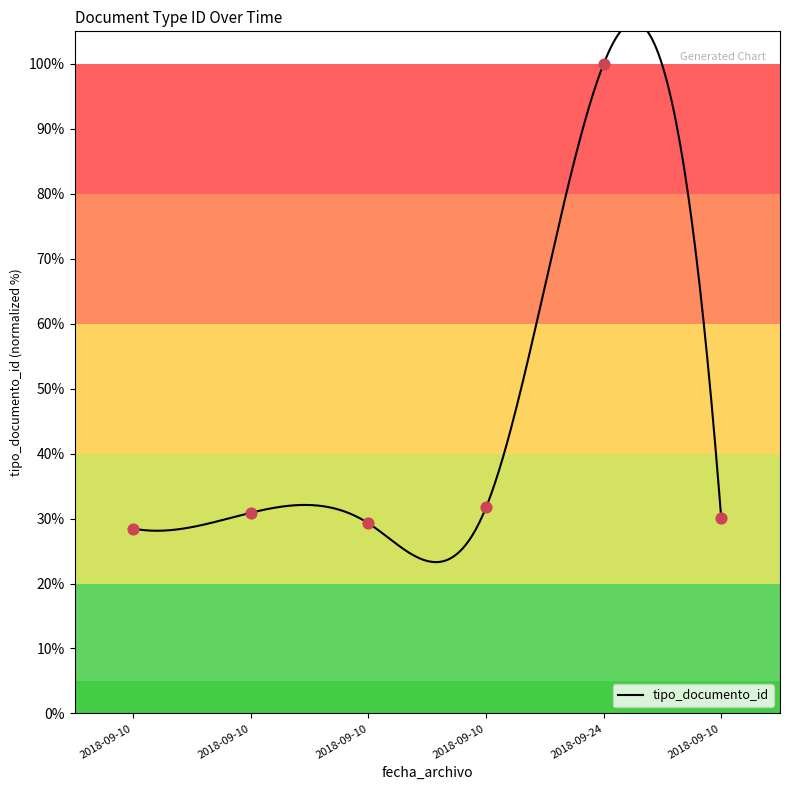

Which has a higher value, 2018-09-24 or 2018-09-10?

2018-09-24